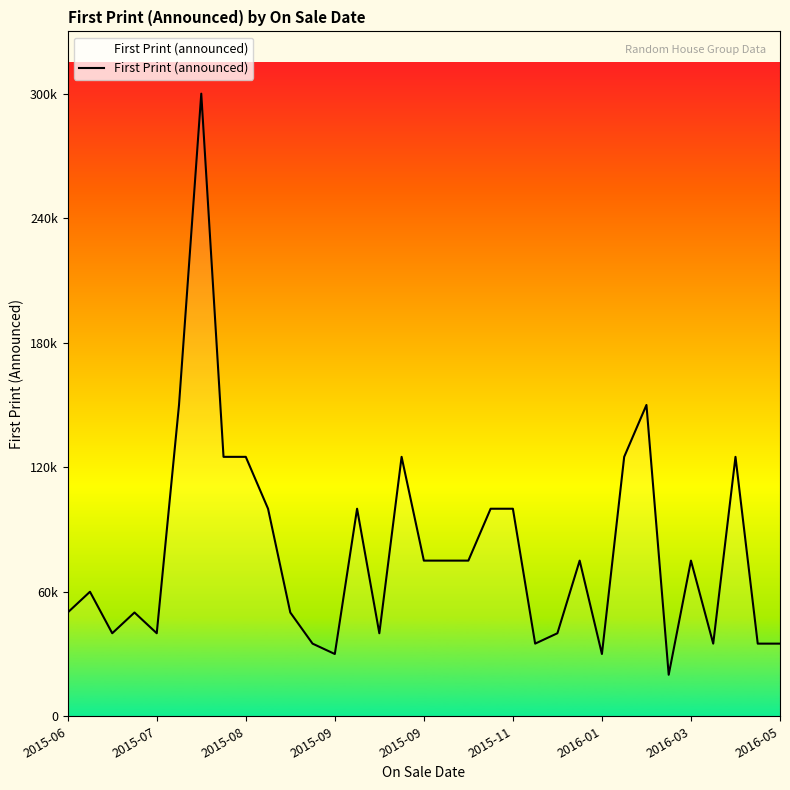

How many points are lower than both their immediate neighbors (excluding endpoints)?

8